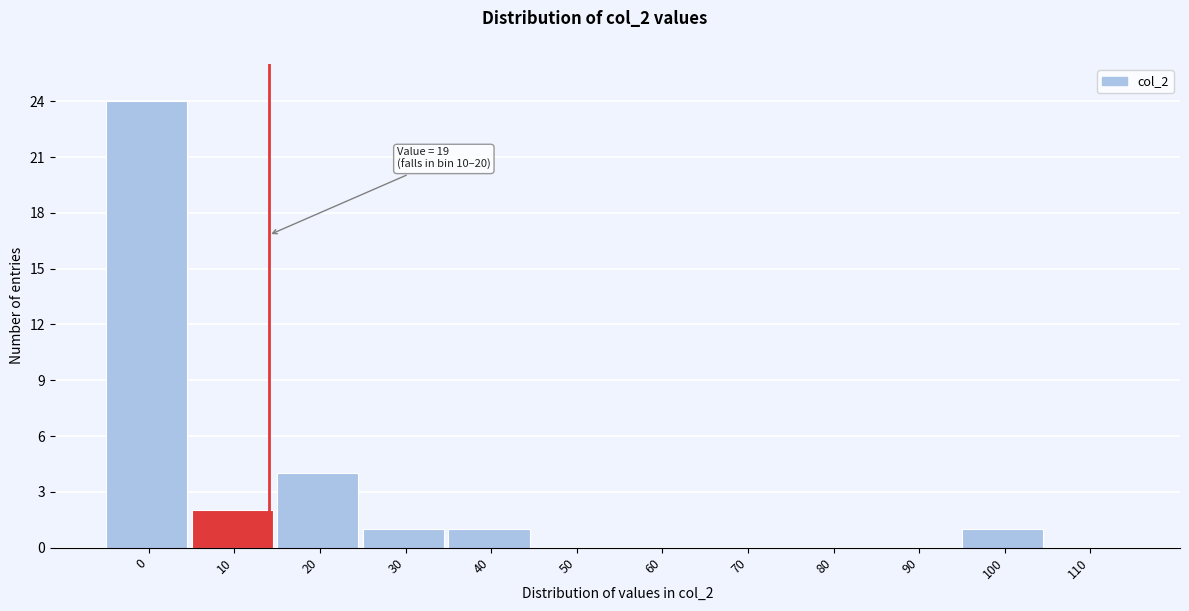

Reading left to right, transcribe all the data shown in this chart.

0=24	10=2	20=4	30=1	40=1	50=0	60=0	70=0	80=0	90=0	100=1	110=0